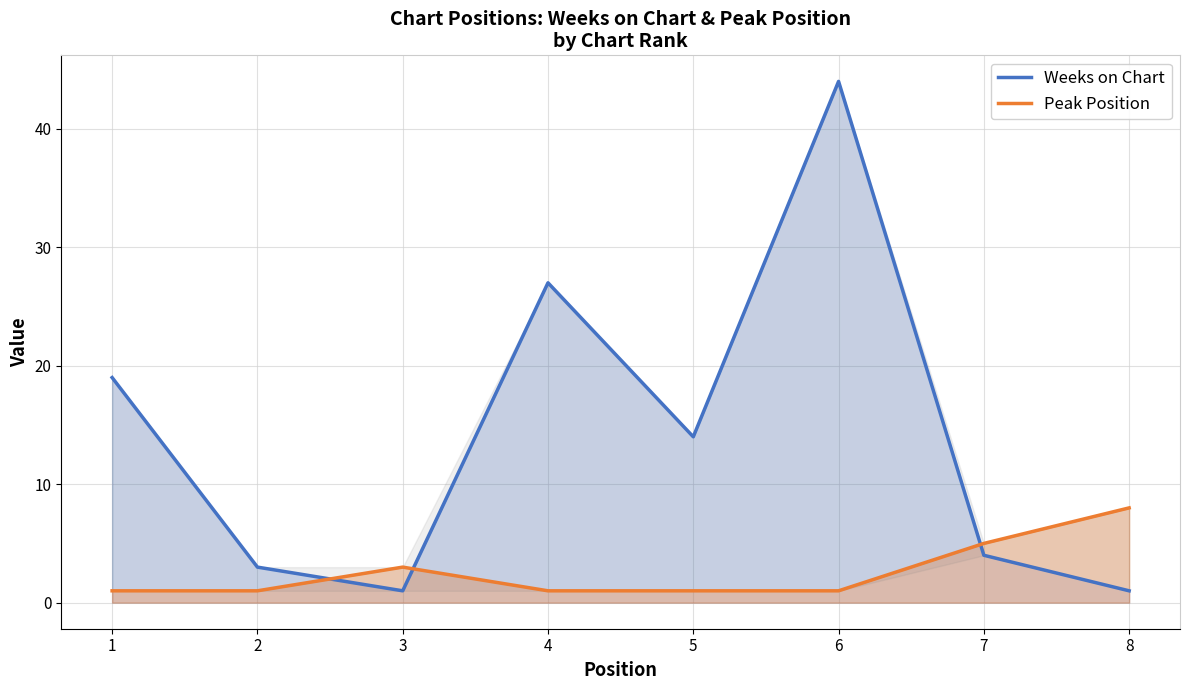

At which category does Weeks on Chart reach its first local peak?

4